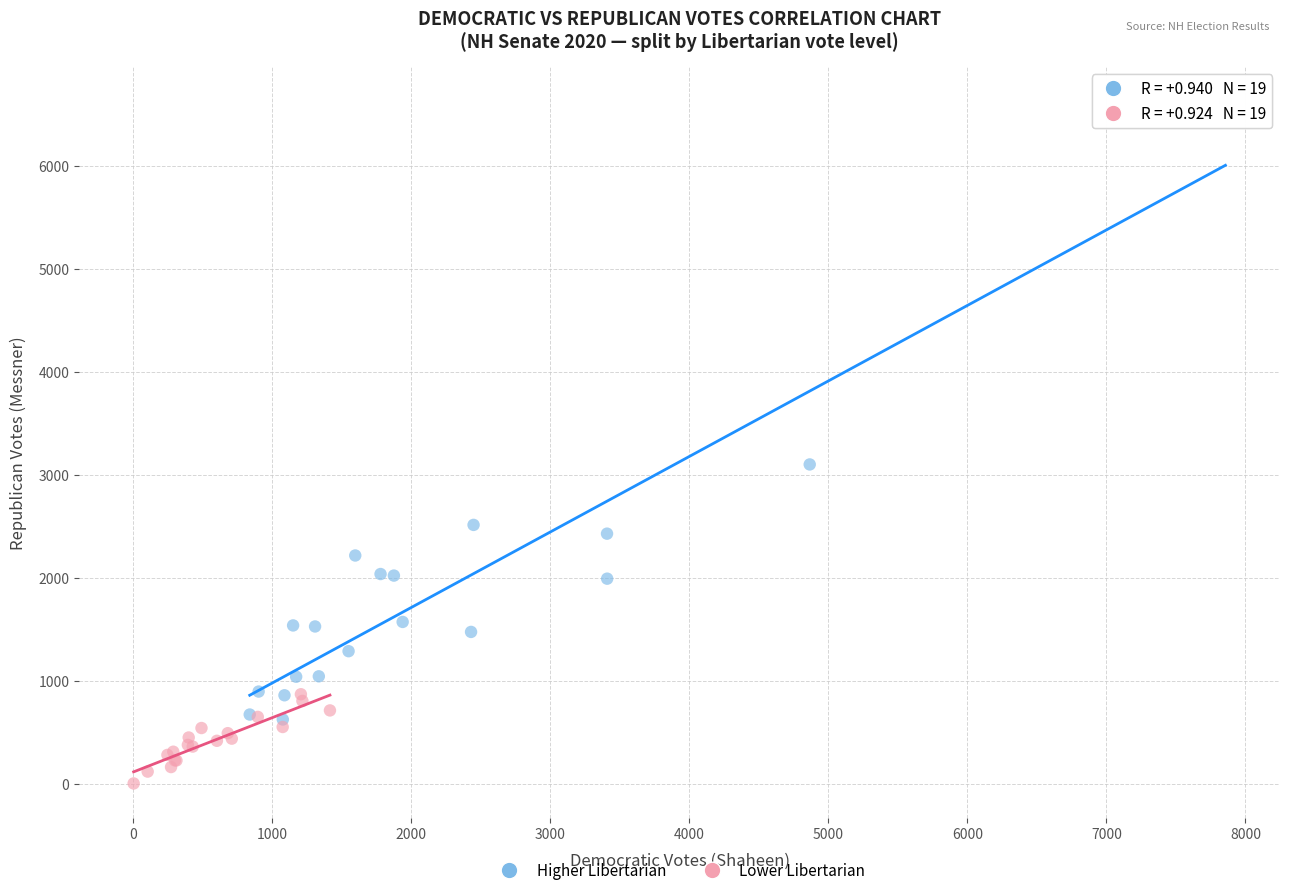

Which series has the widest spread of Y values?

Higher Libertarian